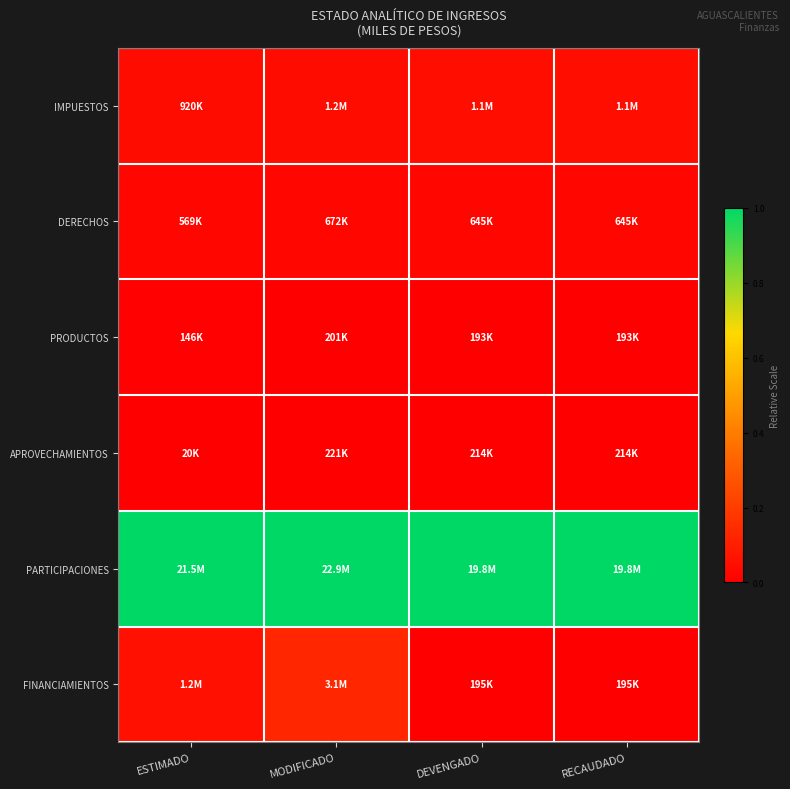

At ESTIMADO, list the series in order from smallest to largest.

APROVECHAMIENTOS, PRODUCTOS, DERECHOS, IMPUESTOS, FINANCIAMIENTOS, PARTICIPACIONES